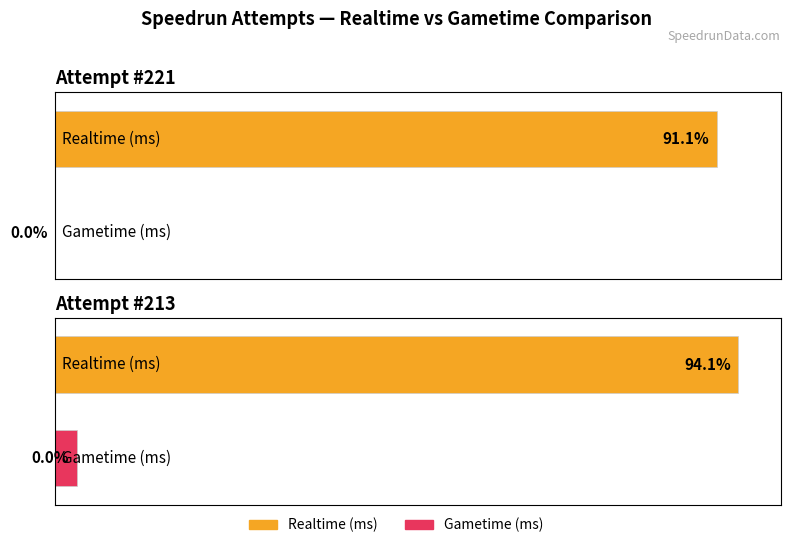

What is the total value across all series at Attempt #221?

2278067